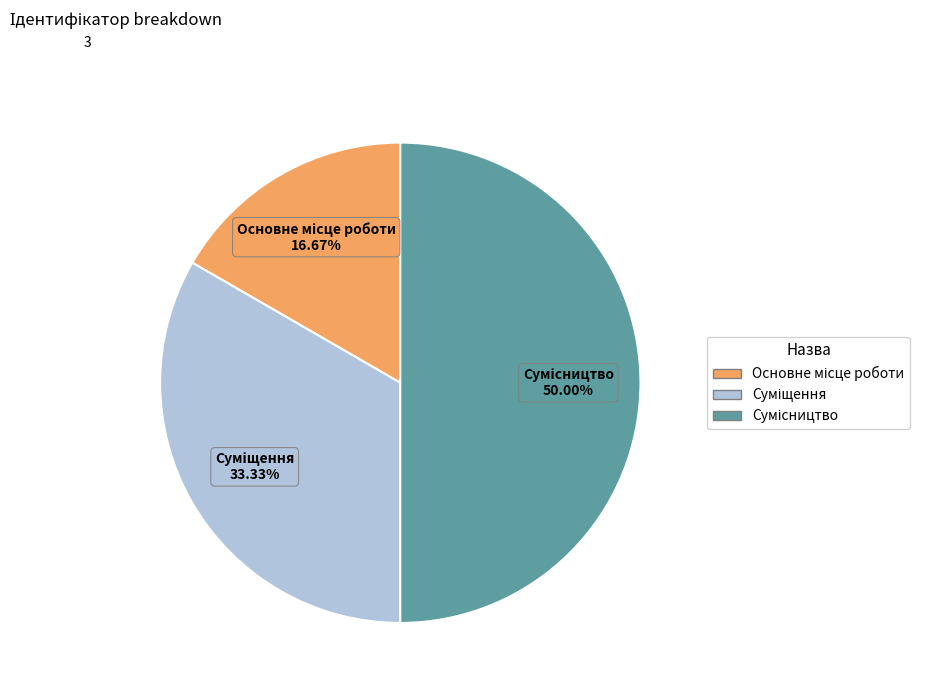

How many segments does this pie chart have?

3